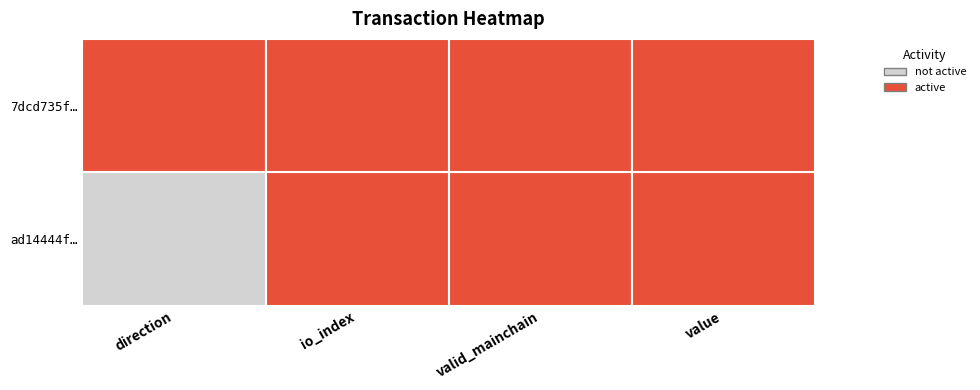

Which series has the largest range (max minus min)?

ad14444fcf29170fdc713a68557fa8cf19d743b